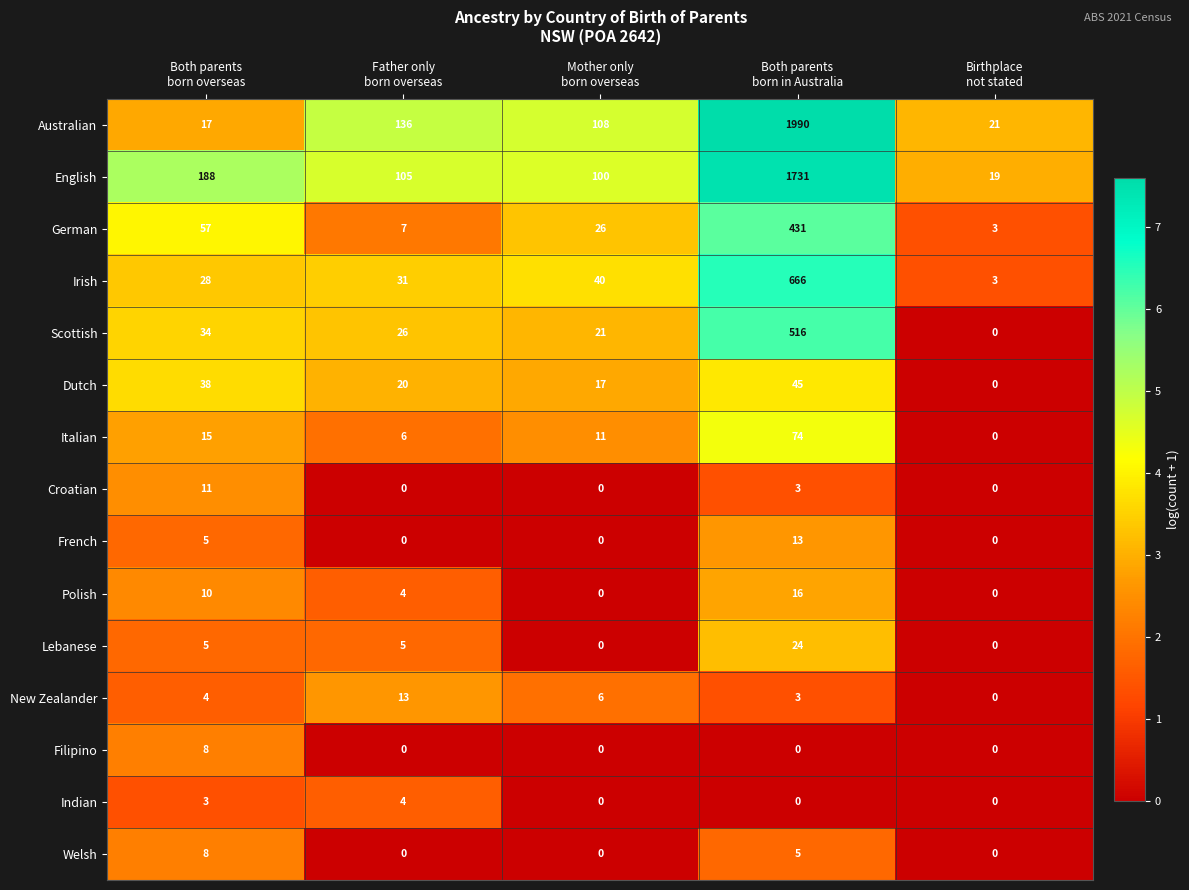

What is the difference between the maximum and minimum values in the Australian series?

1973